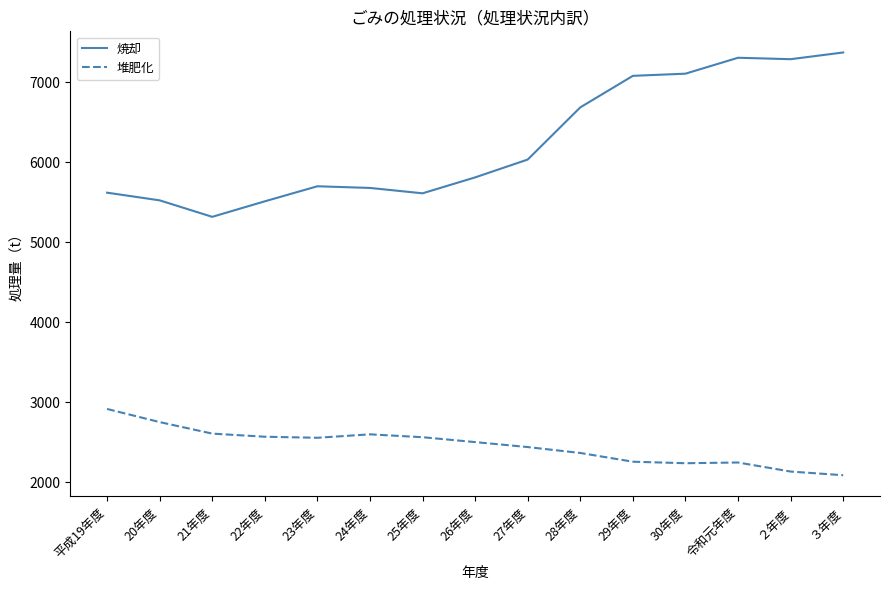

Does the chart have visible grid lines?

No